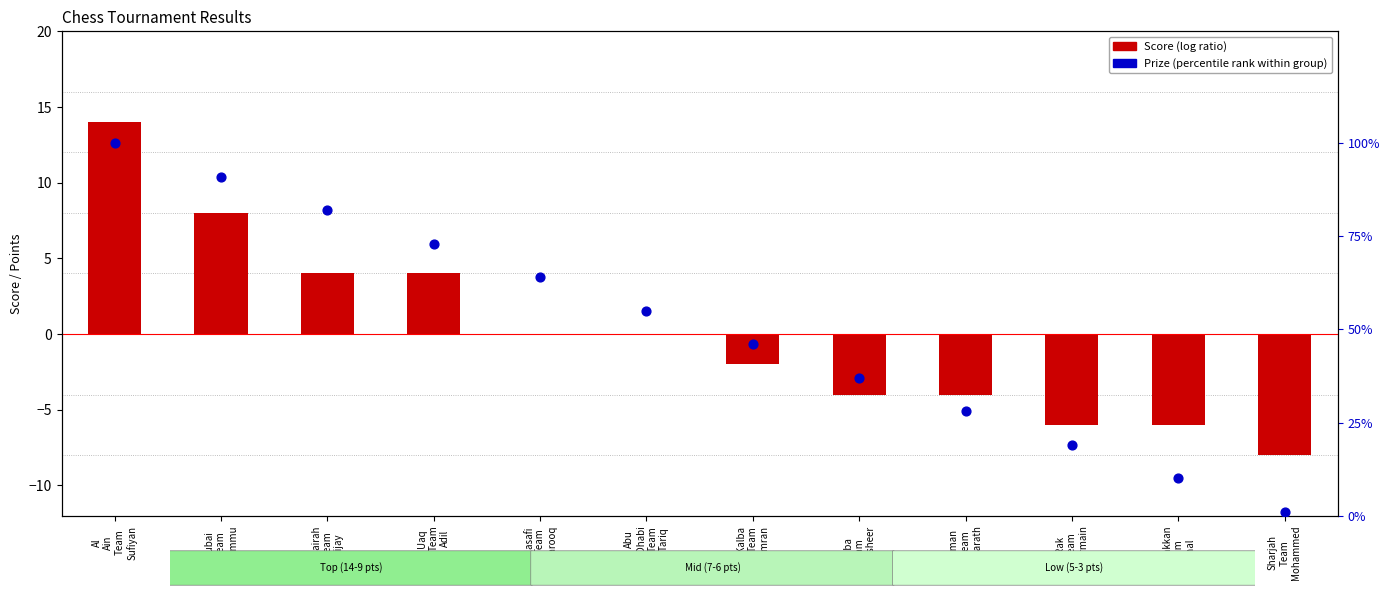

Which series has the largest Y range (max minus min)?

Prize (percentile rank)